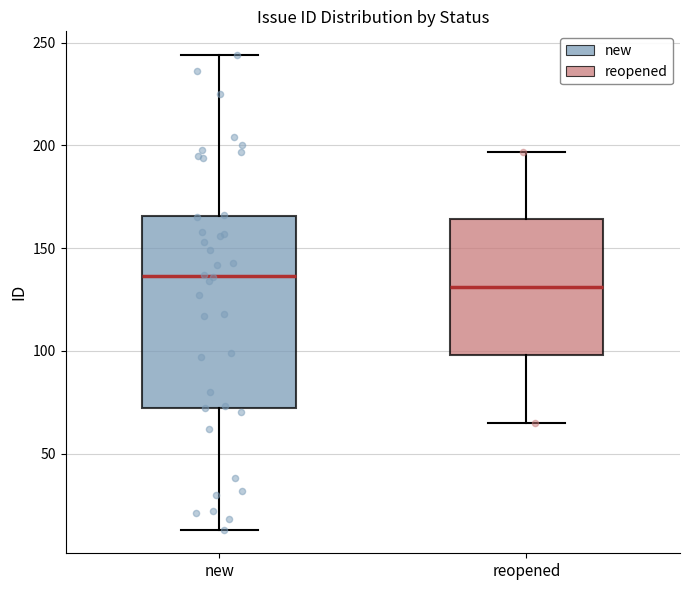

Reading left to right, transcribe this box plot: for each box, give where its median line is, the range the box spans, and where its two whiskers end, as read against the y-axis. The values are not printed on the chart, so give them approximately, as read against the axis.

new: median 135, box 70 to 165, whiskers 15 to 245
reopened: median 130, box 100 to 165, whiskers 65 to 195